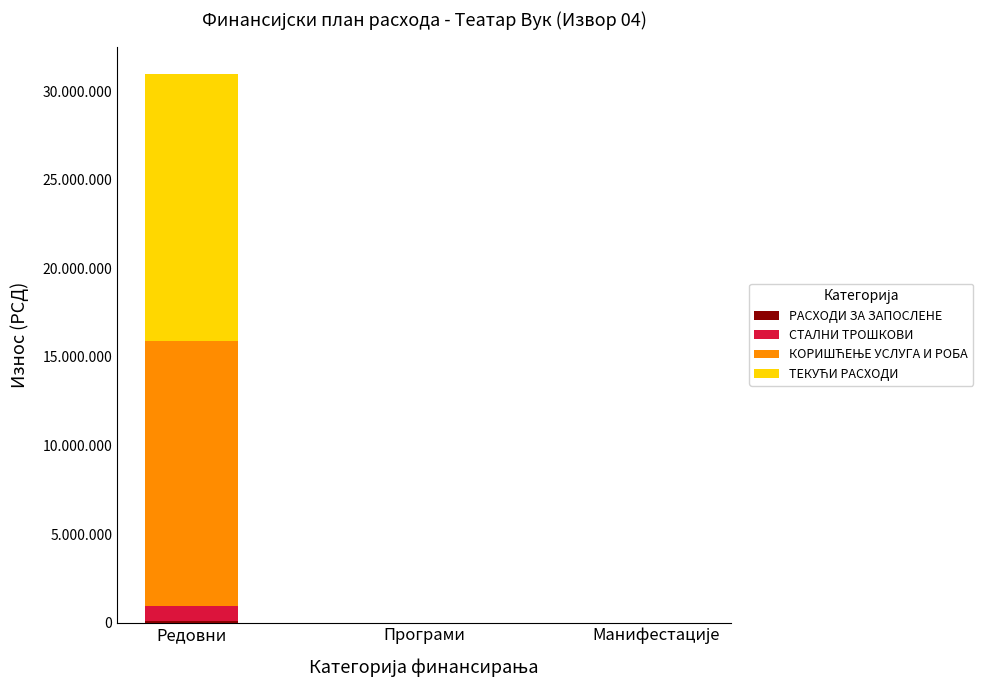

Does the chart contain stacked bars?

Yes